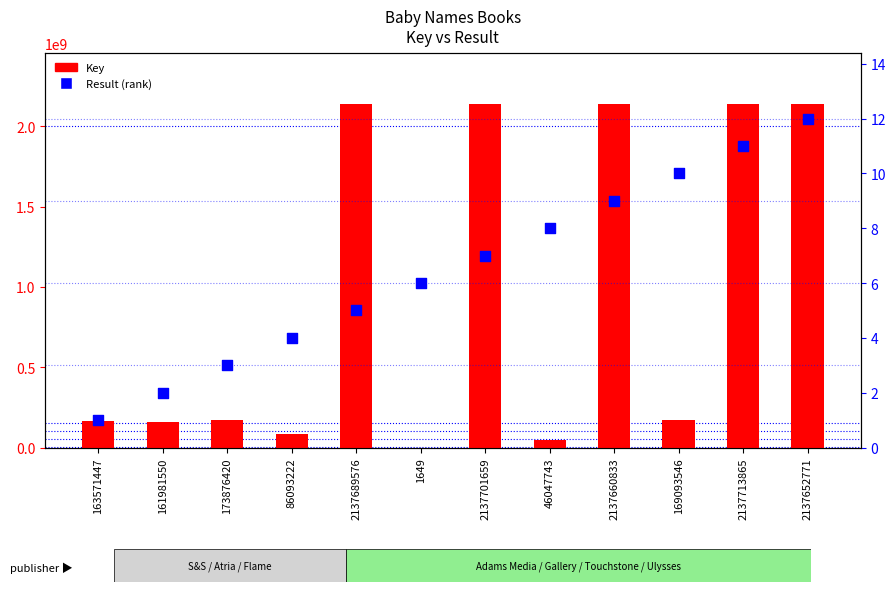

Which series contains the lowest Y value?

Result